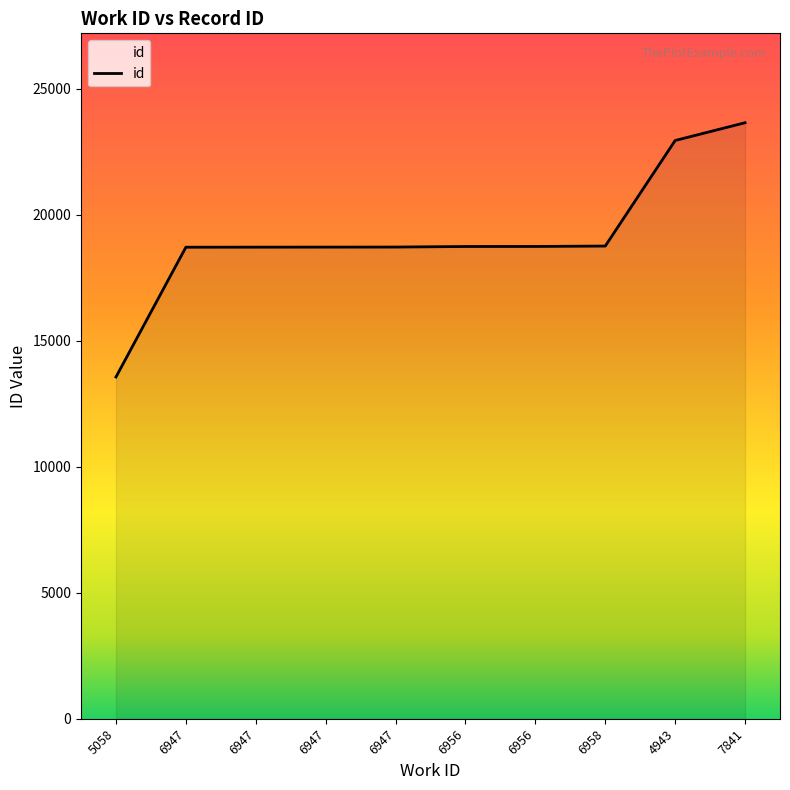

What is the average value?

19131